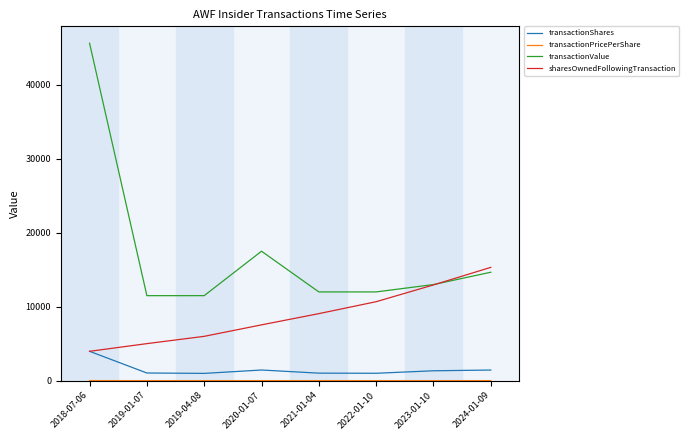

At which label is transactionValue closest to 28553?

2020-01-07